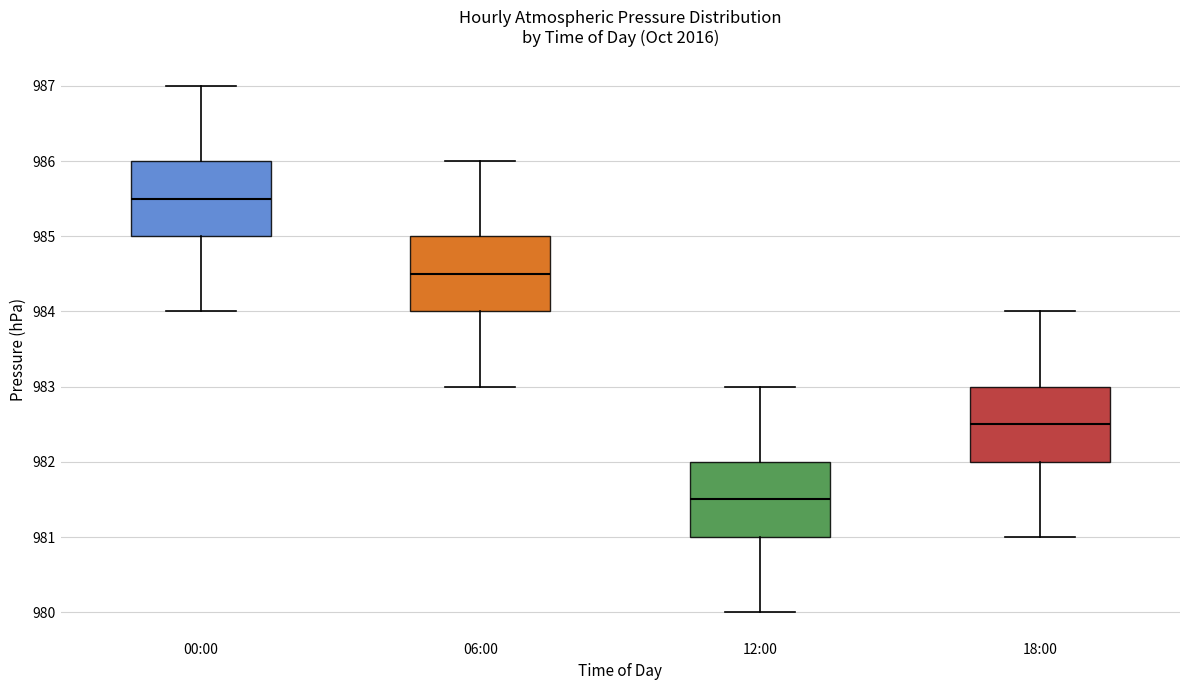

Reading left to right, read every box against the y-axis: the position of its median line, the range the box covers, and the ends of its whiskers. The values are not printed on the chart, so give them approximately, as read against the axis.

00:00: median 985.5, box 985.0 to 986.0, whiskers 984.0 to 987.0
06:00: median 984.5, box 984.0 to 985.0, whiskers 983.0 to 986.0
12:00: median 981.5, box 981.0 to 982.0, whiskers 980.0 to 983.0
18:00: median 982.5, box 982.0 to 983.0, whiskers 981.0 to 984.0